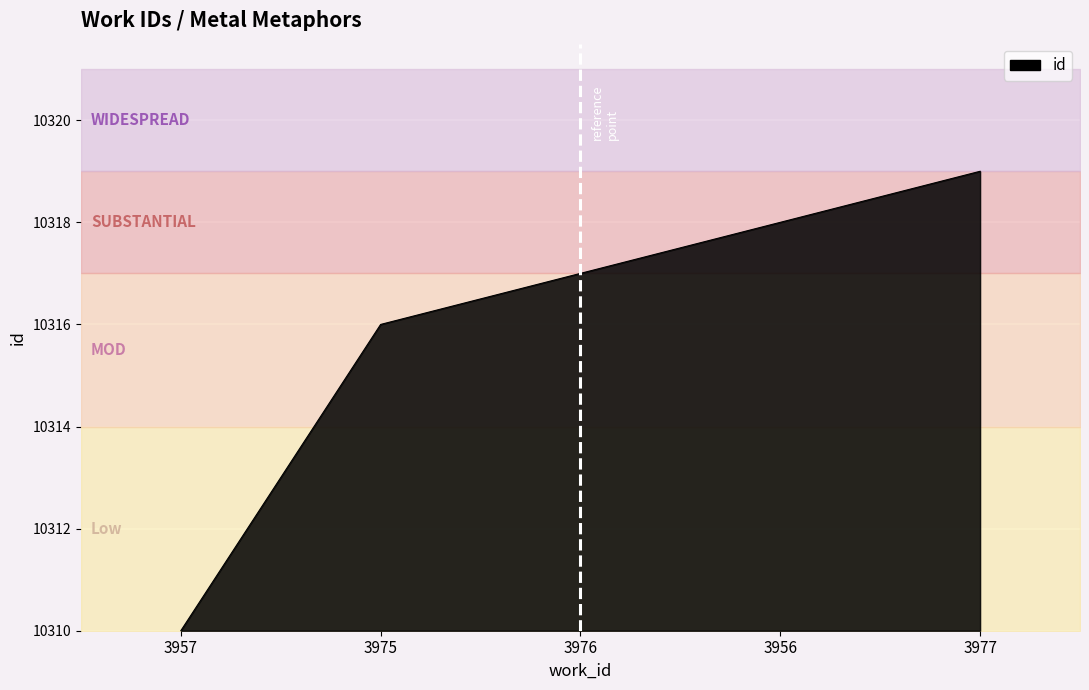

Does the chart display data point markers on the line(s)?

No